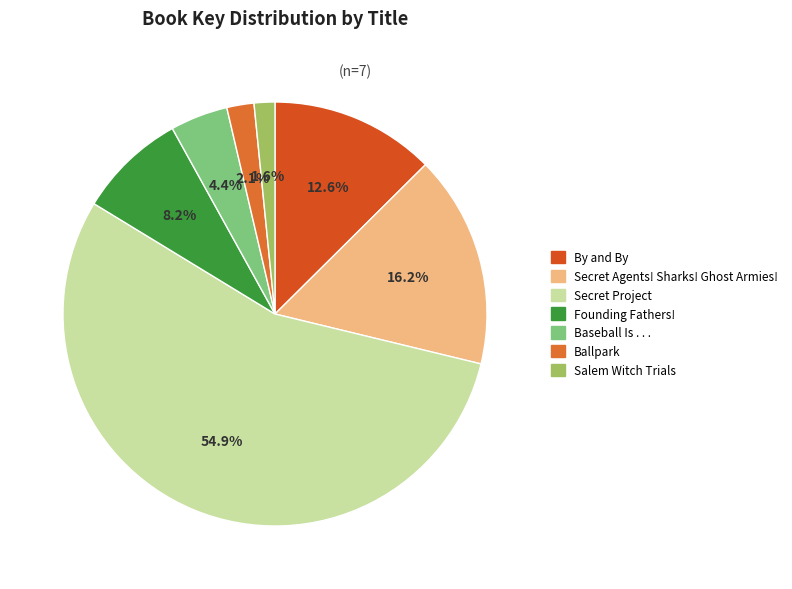

To the nearest percent, what percentage of the pie is Secret Agents! Sharks! Ghost Armies!?

16%